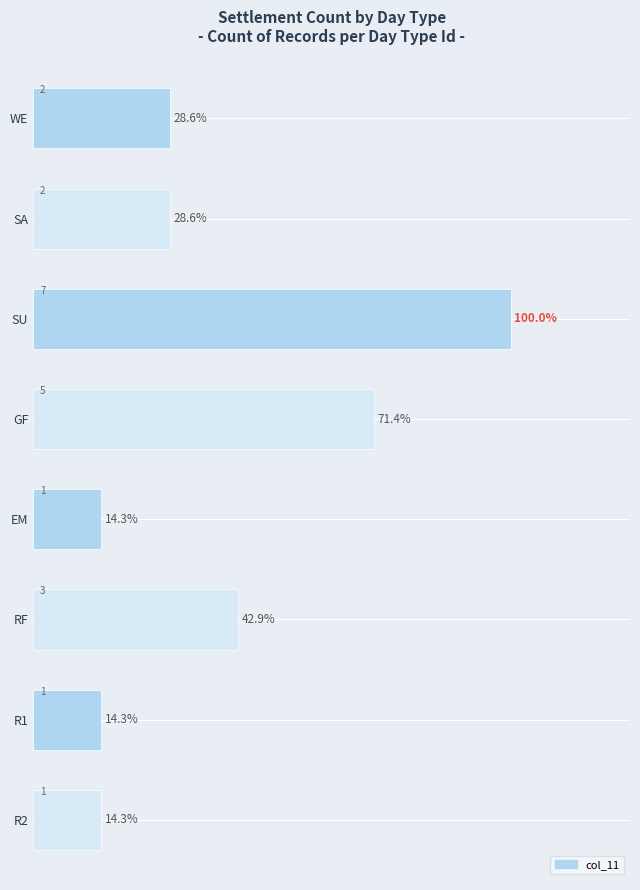

What is the difference between the second highest and minimum values?

4